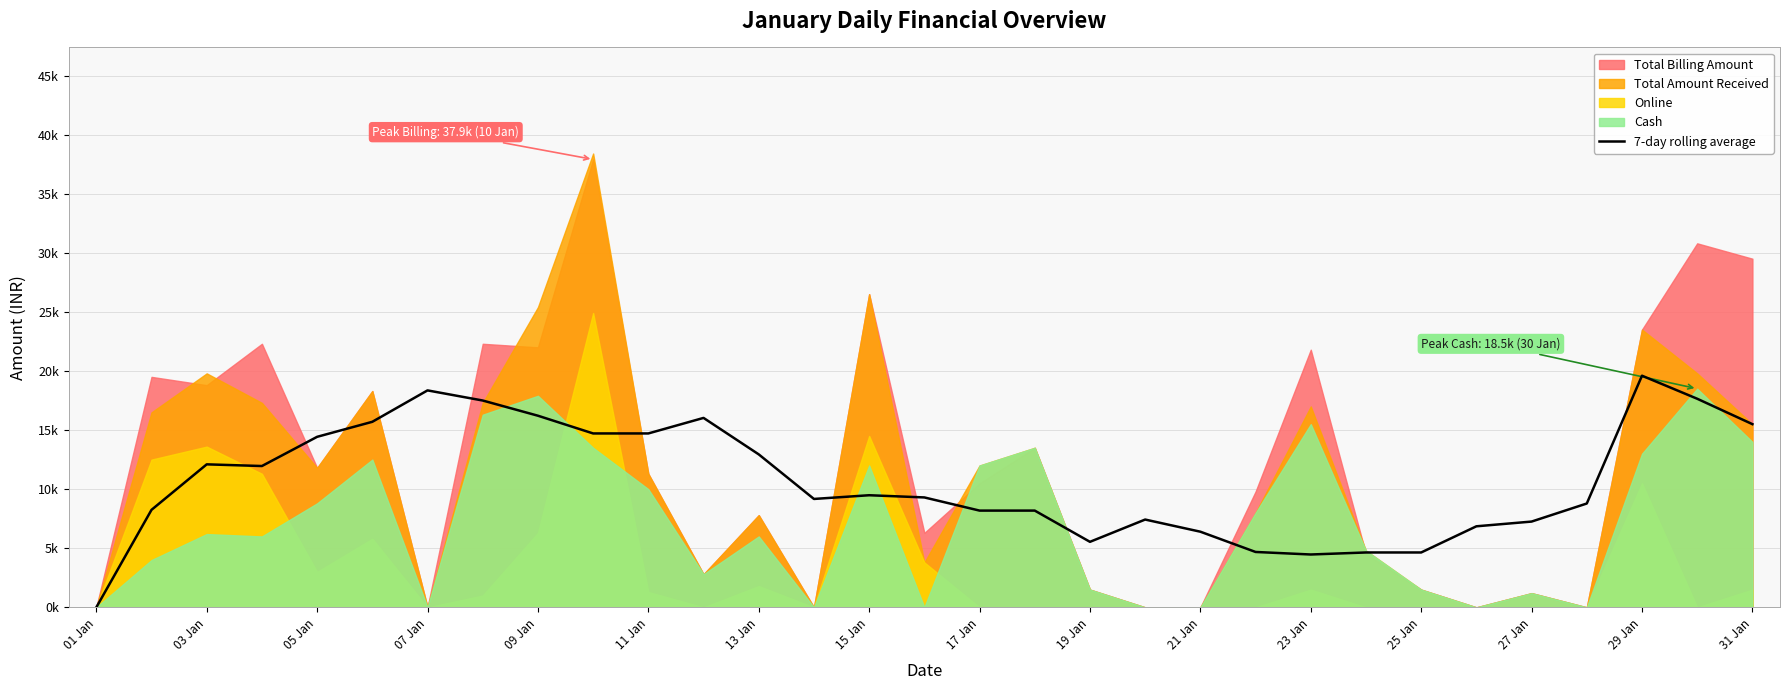

How many data points are above 9?

17